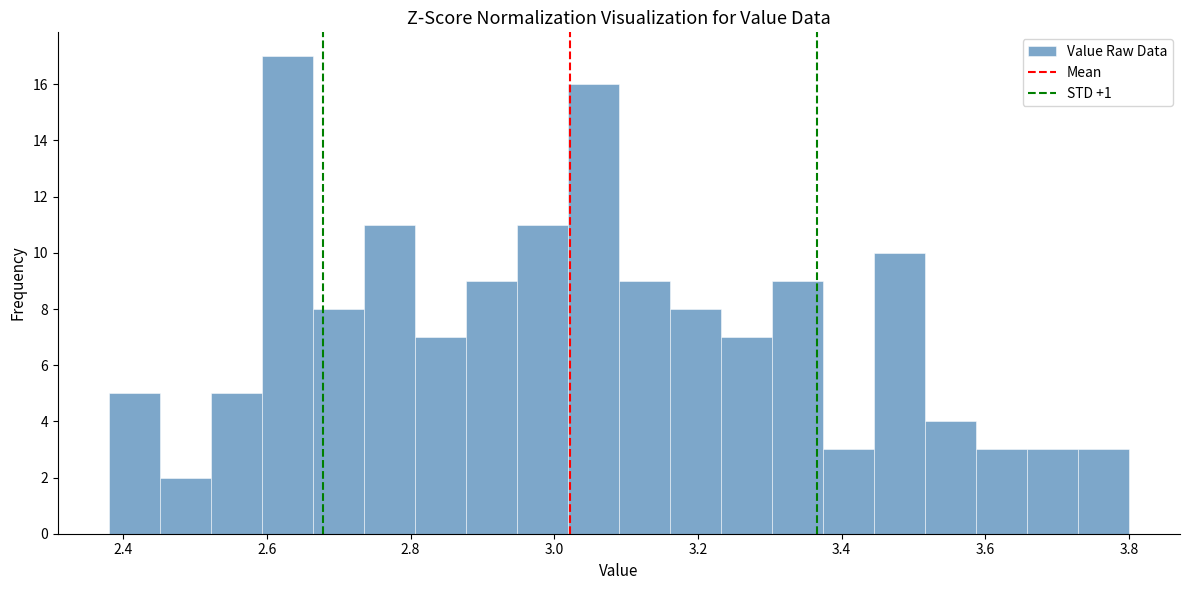

Around what value on the x-axis is the tallest bar? Give the approximate position of its centre, as read against the axis.

2.62